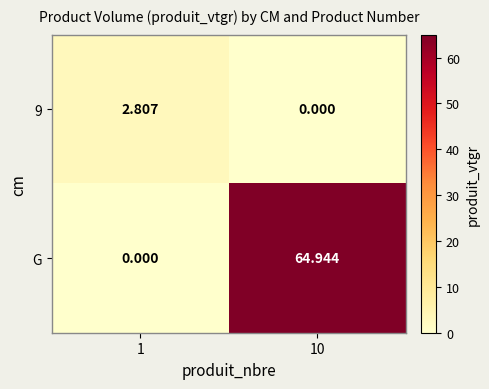

At which category is the sum across all series the highest?

10